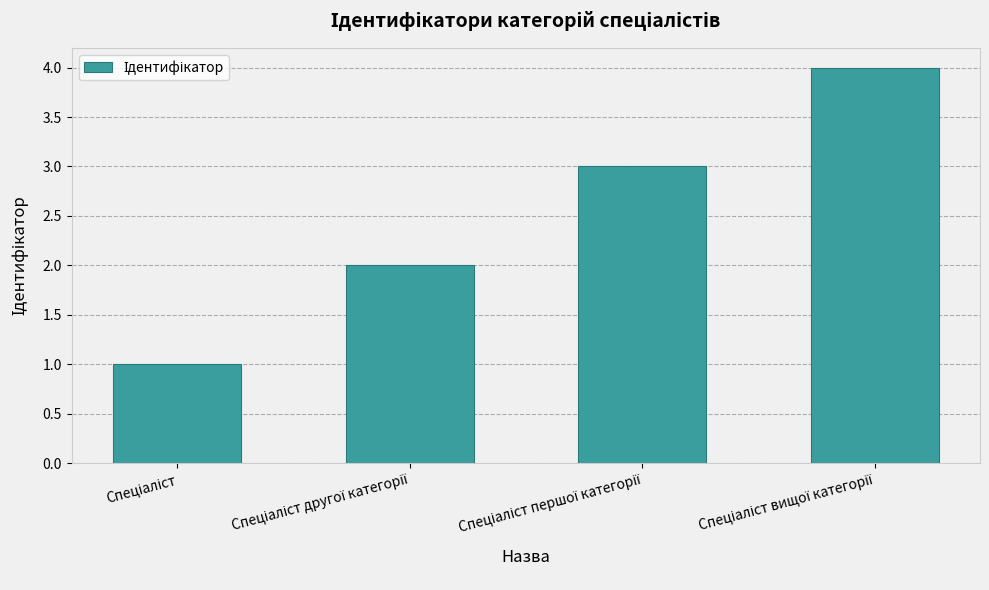

What is the difference between the second highest and second lowest values?

1